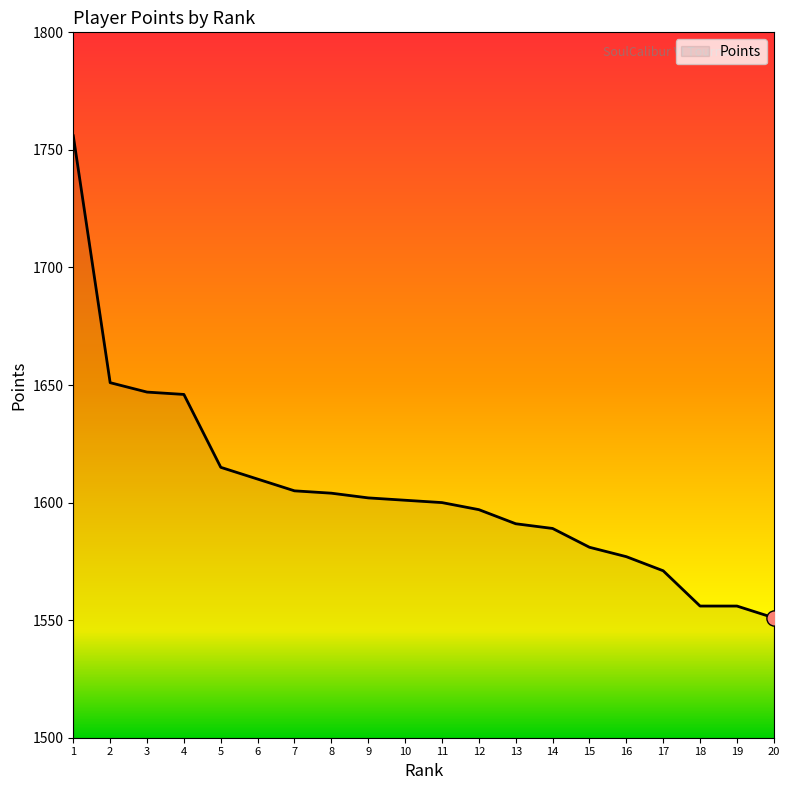

What is the change in value from 3 to 8?

-43